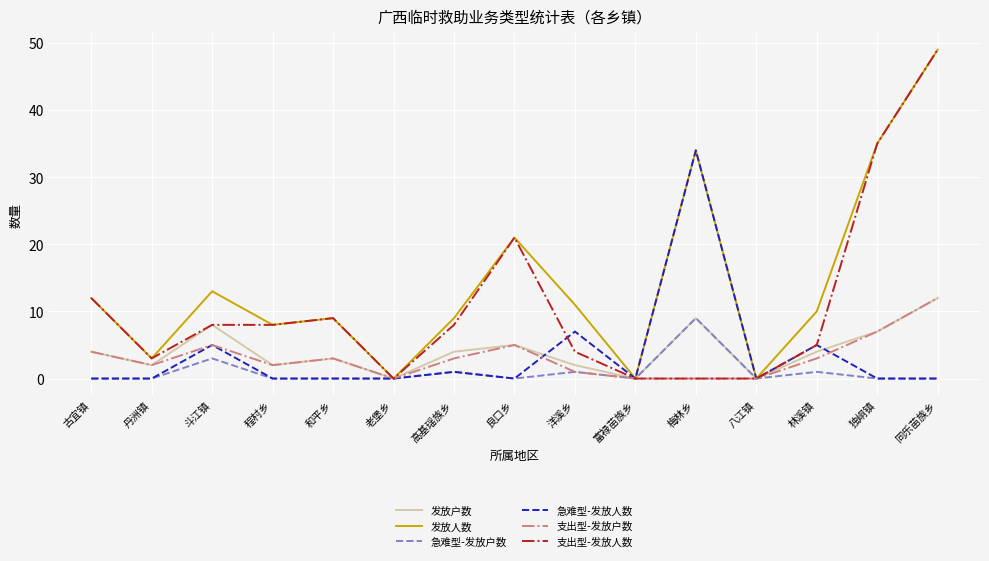

What position from the right is 和平乡?

11